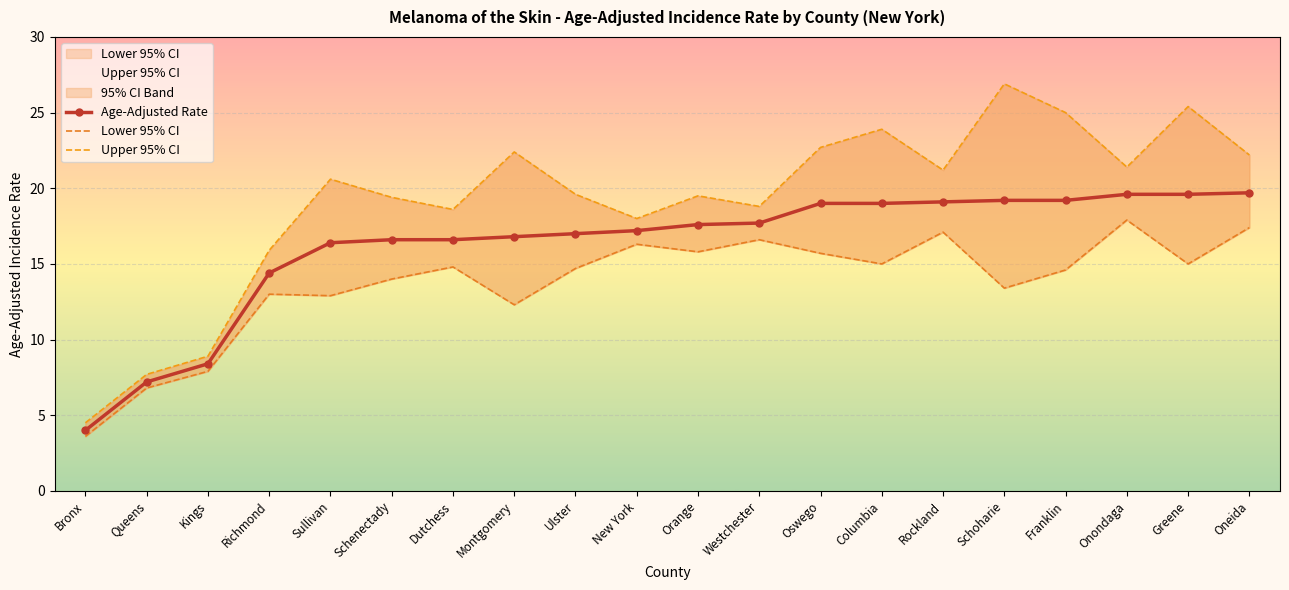

Reading right to left, transcribe all the data shown in this chart.

Age-Adjusted Rate: 19.7	19.6	19.6	19.2	19.2	19.1	19.0	19.0	17.7	17.6	17.2	17.0	16.8	16.6	16.6	16.4	14.4	8.4	7.2	4.0
Lower 95% CI: 17.4	15.0	17.9	14.6	13.4	17.1	15.0	15.7	16.6	15.8	16.3	14.7	12.3	14.8	14.0	12.9	13.0	7.9	6.8	3.6
Upper 95% CI: 22.2	25.4	21.4	25.0	26.9	21.2	23.9	22.7	18.8	19.5	18.0	19.6	22.4	18.6	19.4	20.6	15.9	8.9	7.7	4.5